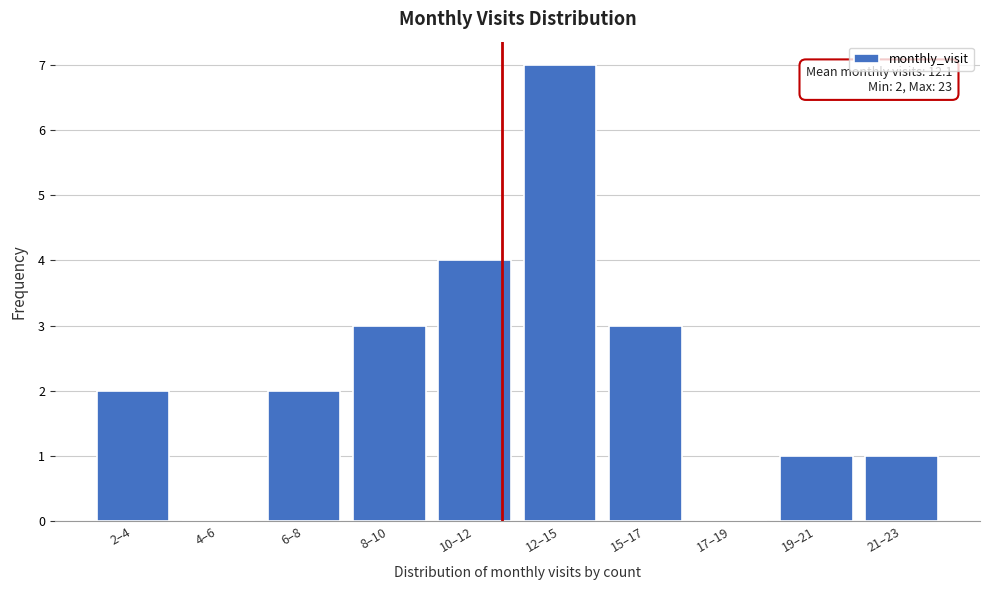

Reading right to left, transcribe all the data shown in this chart.

21–23=1	19–21=1	17–19=0	15–17=3	12–15=7	10–12=4	8–10=3	6–8=2	4–6=0	2–4=2